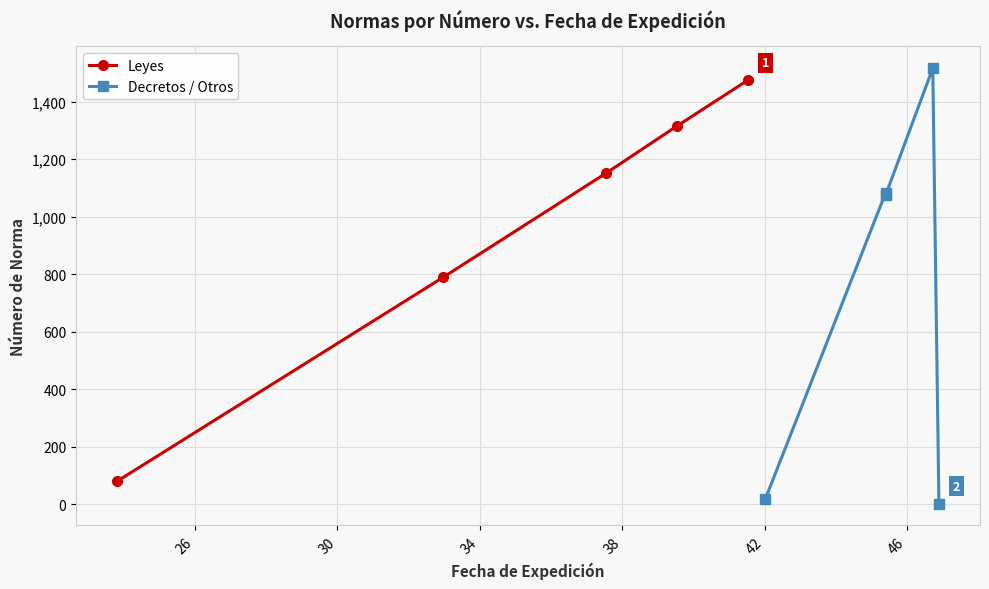

True or false: Leyes has more than 1 points higher than both neighbors.

False